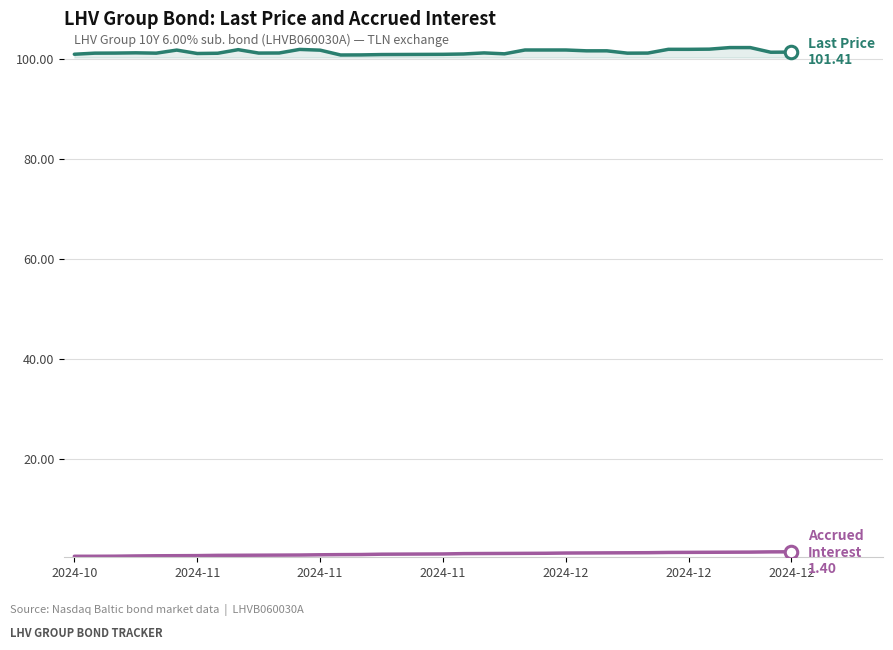

What is the greatest value displayed?

102.3